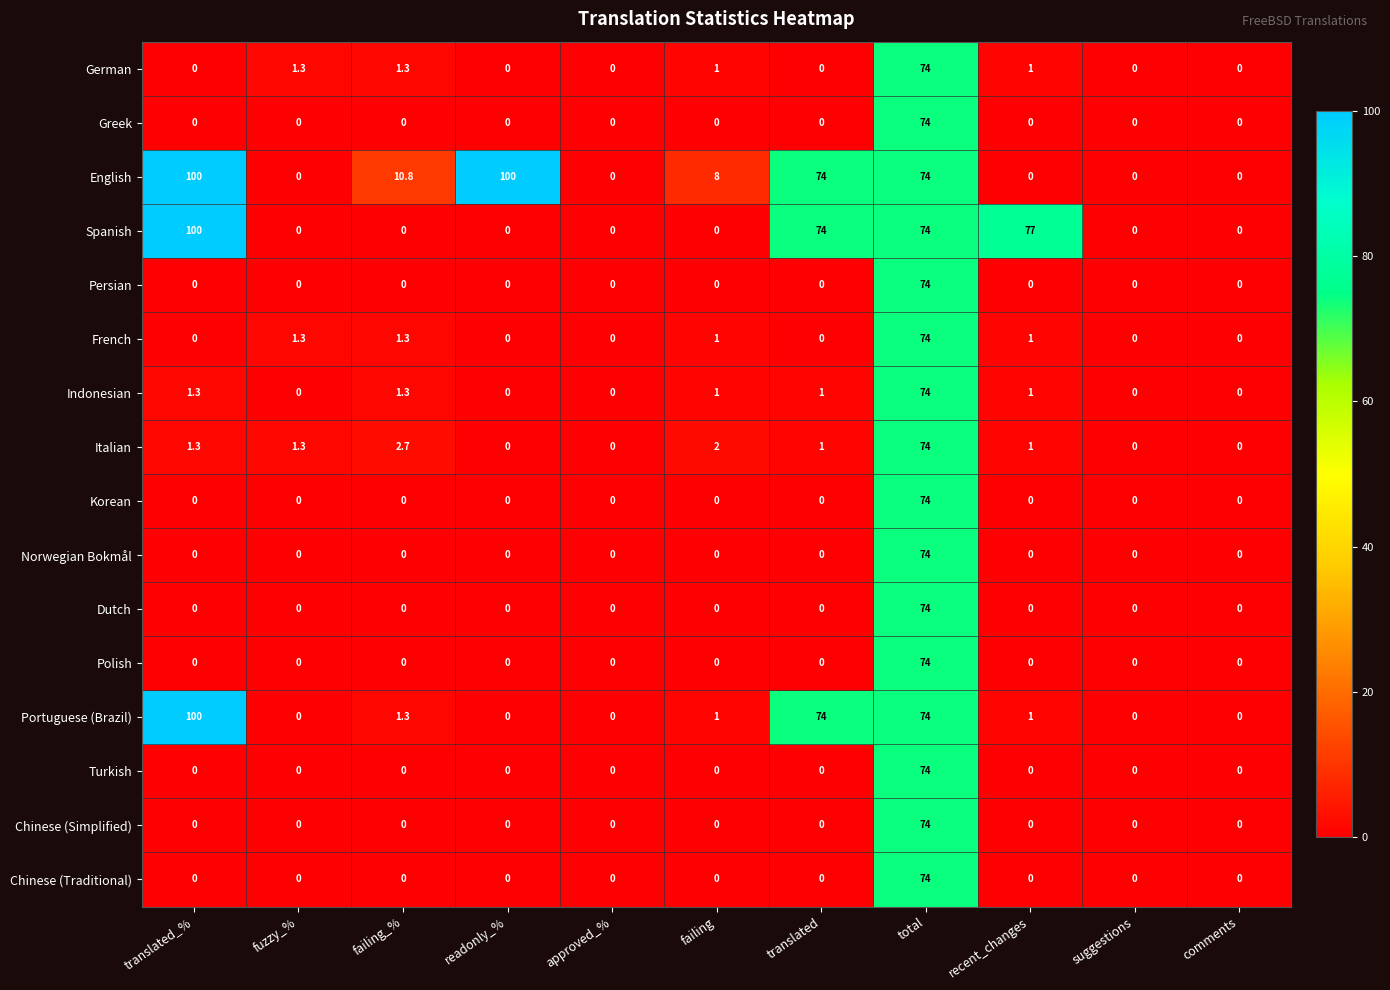

At which category is the sum across all series the highest?

total